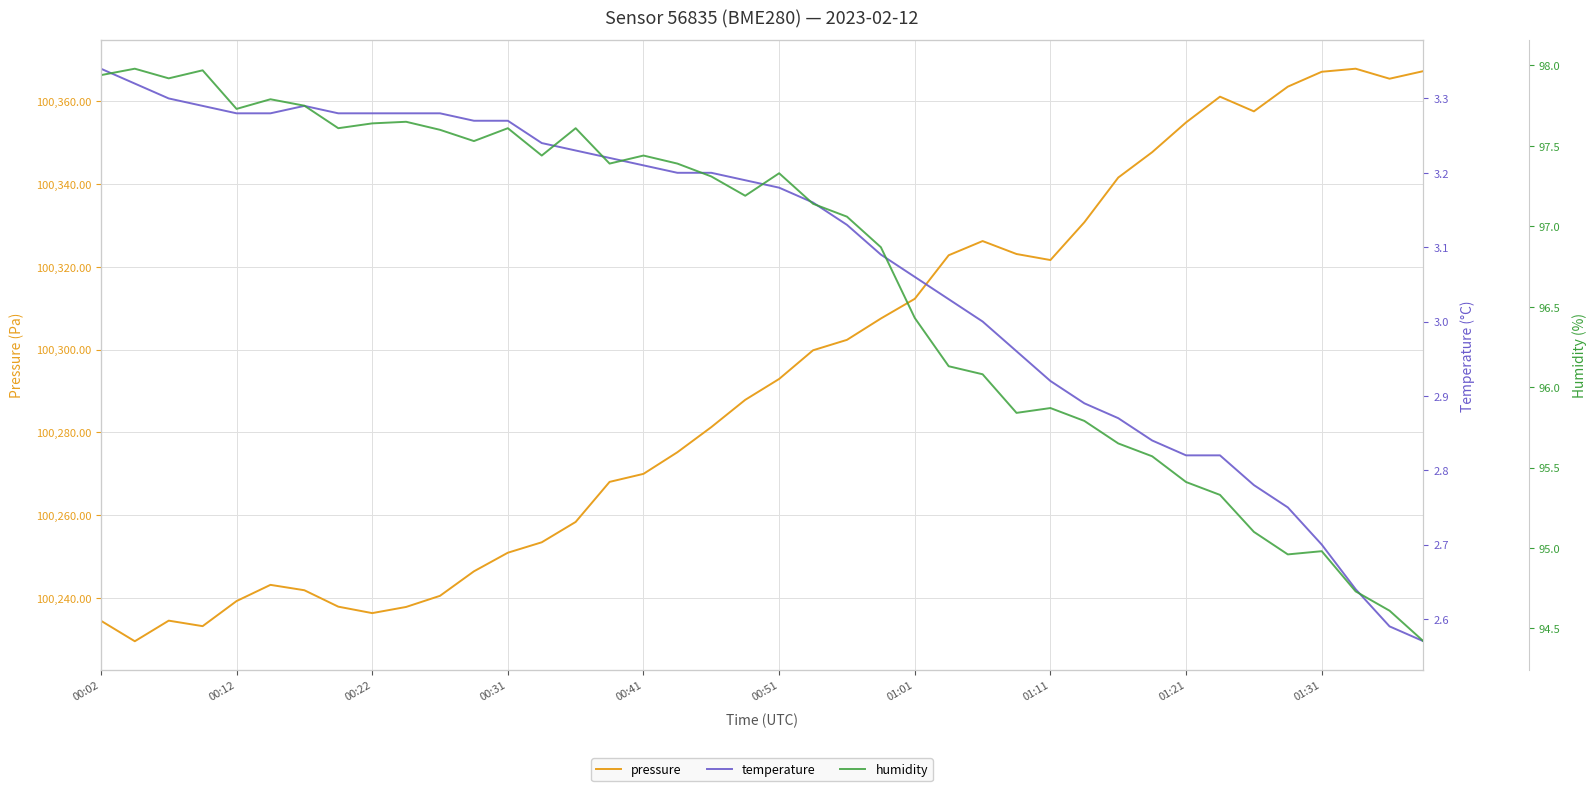

True or false: humidity and pressure cross at least once.

False